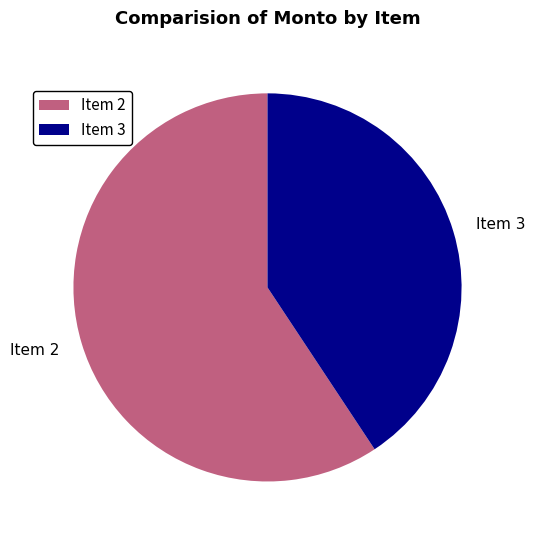

What is the majority slice?

Item 2